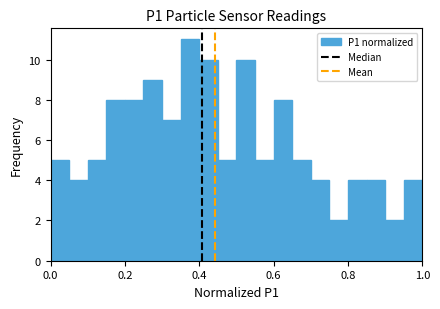

Around what value on the x-axis is the tallest bar? Give the approximate position of its centre, as read against the axis.

0.38